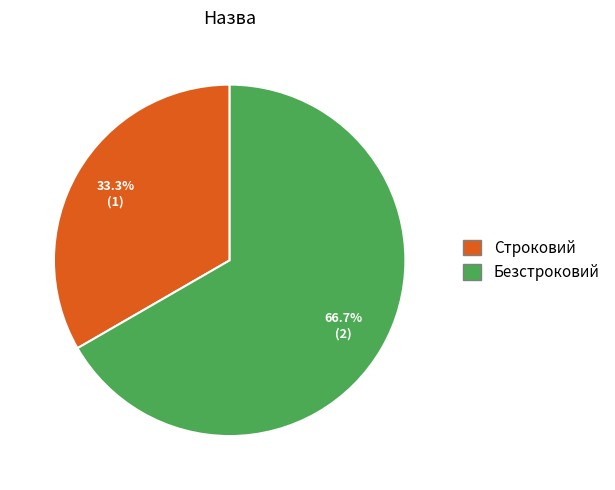

To the nearest percent, what percentage of the pie is Строковий?

33%